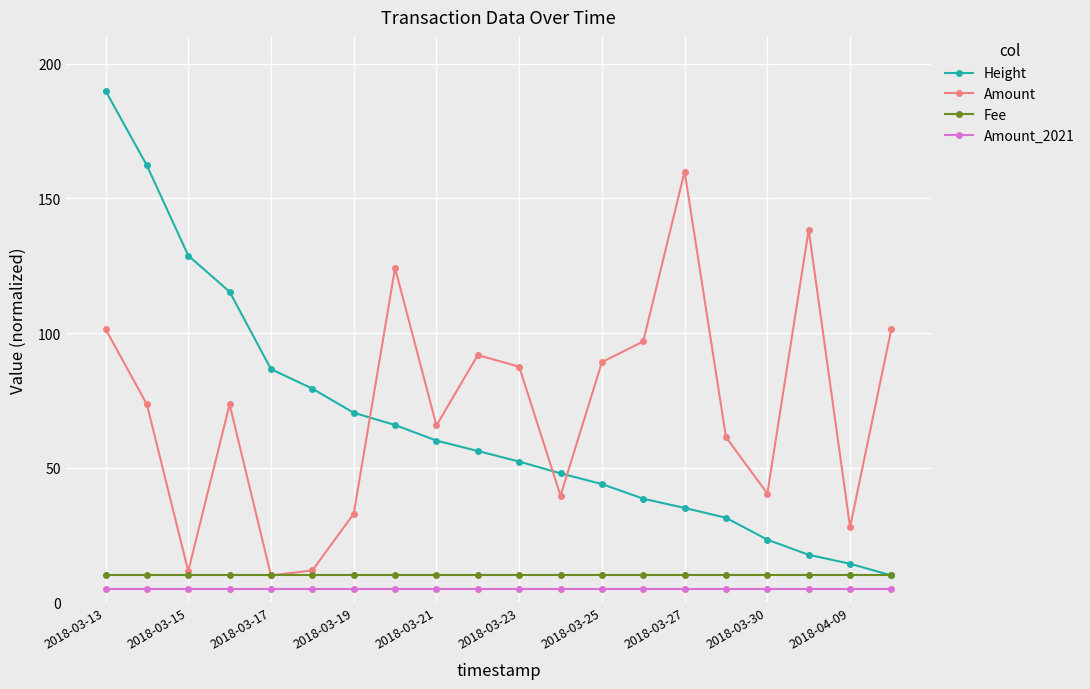

What is the maximum value for Amount_2021?

5.0